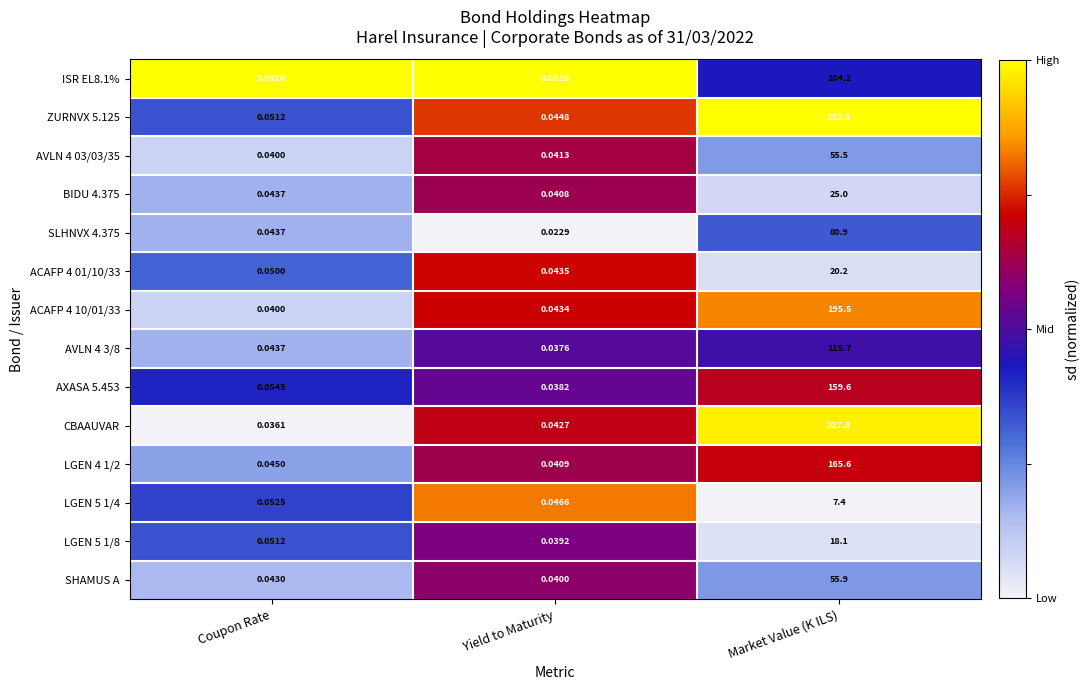

At which label is SHAMUS A closest to 27?

Coupon Rate